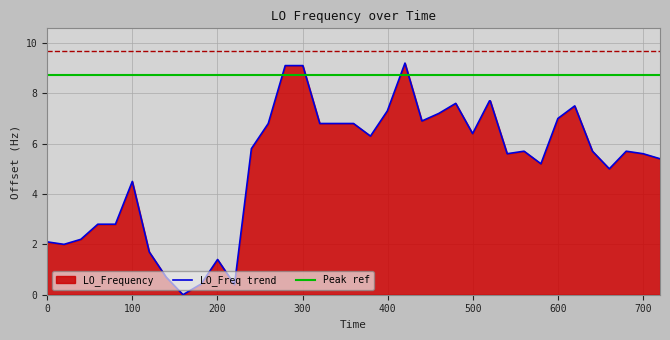

What is the greatest value displayed?

9.2